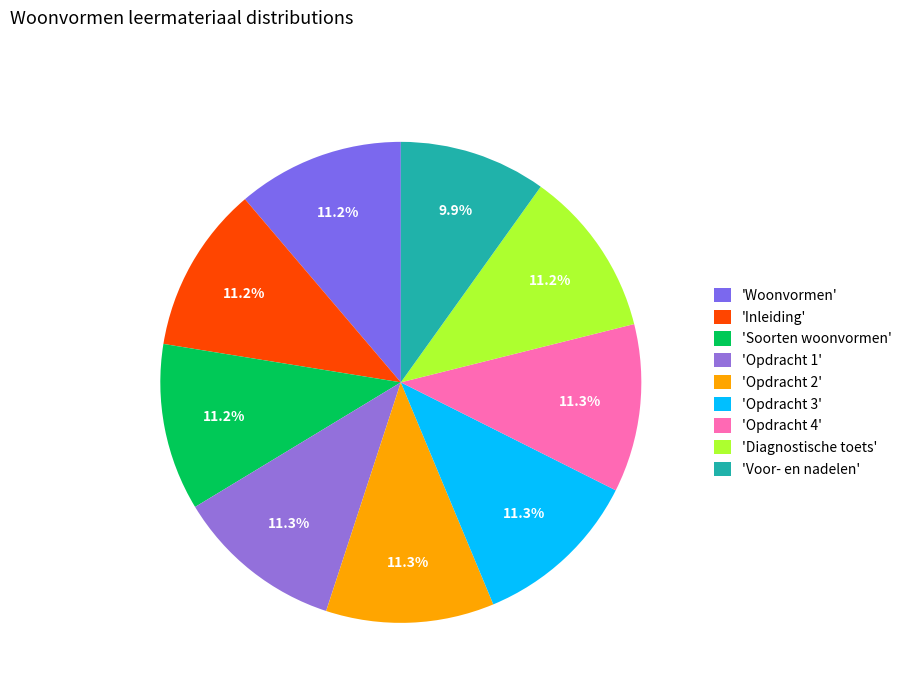

How many segments does this pie chart have?

9